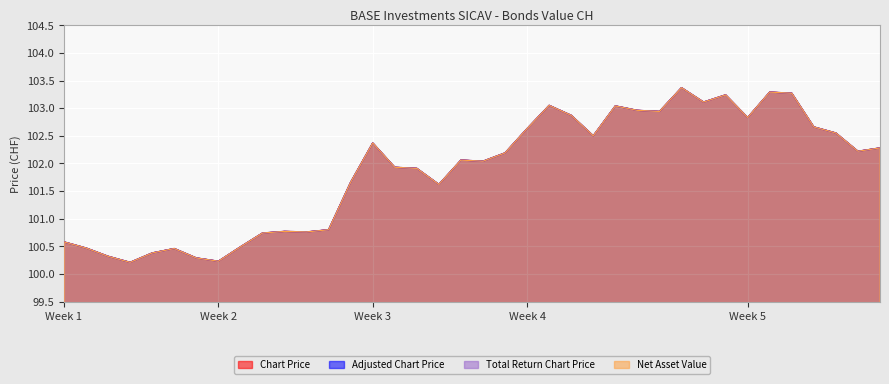

True or false: Total Return Chart Price and Adjusted Chart Price intersect in this chart.

False